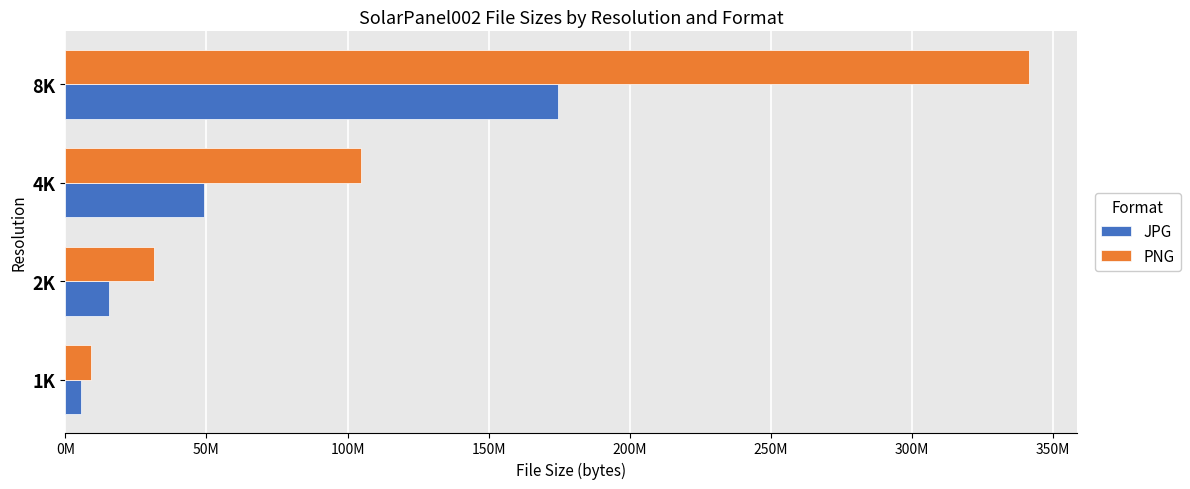

At which category is the sum across all series the highest?

8K